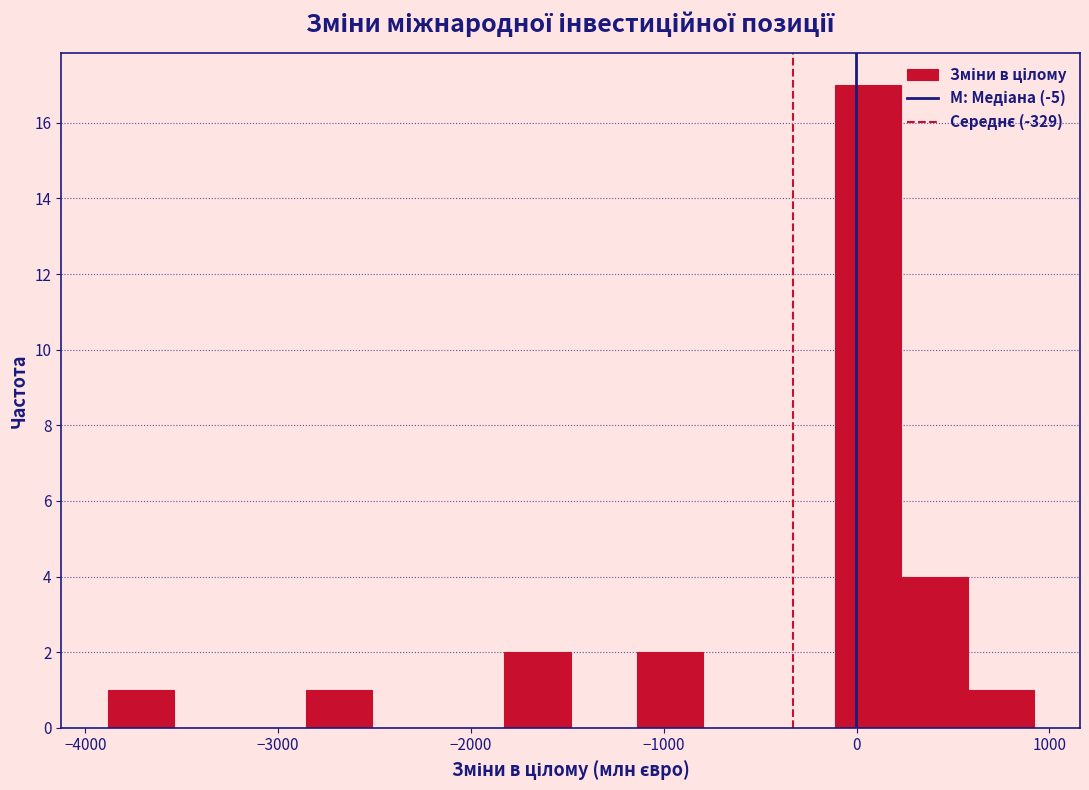

Read against the x-axis, roughly where is the centre of the tallest bar?

100